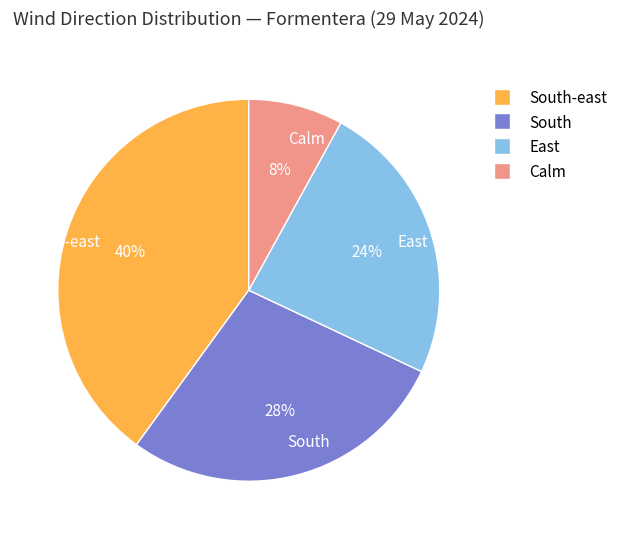

Rank the categories by value from highest to lowest.

South-east, South, East, Calm